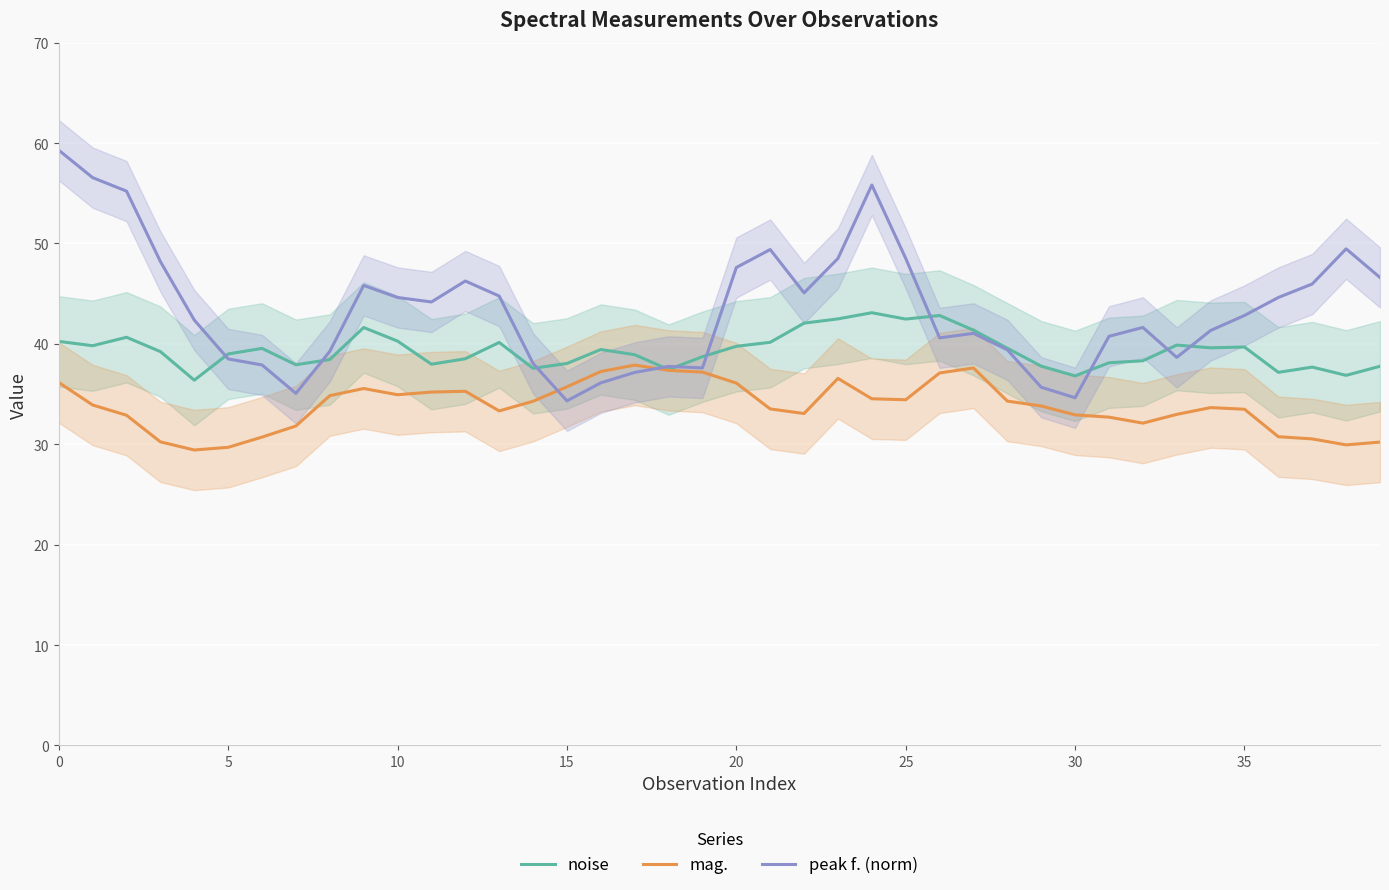

Which series has the largest total across all categories?

peak f. (norm)